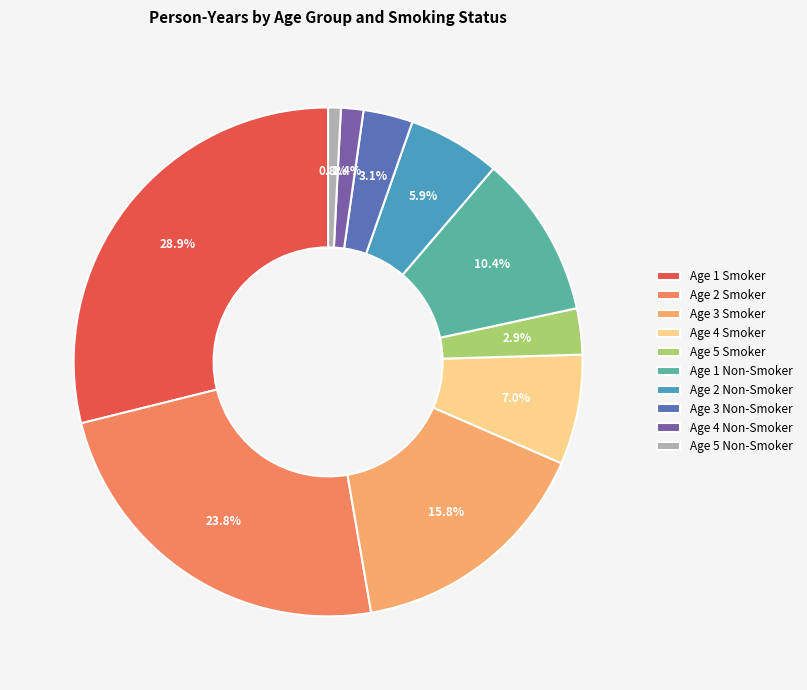

Which category has the biggest portion of the pie?

Age 1 Smoker